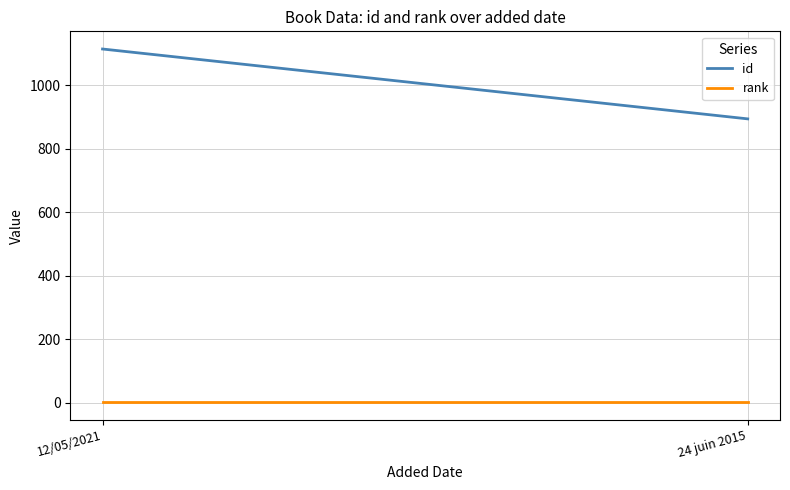

Between 12/05/2021 and 24 juin 2015, which is larger?

12/05/2021